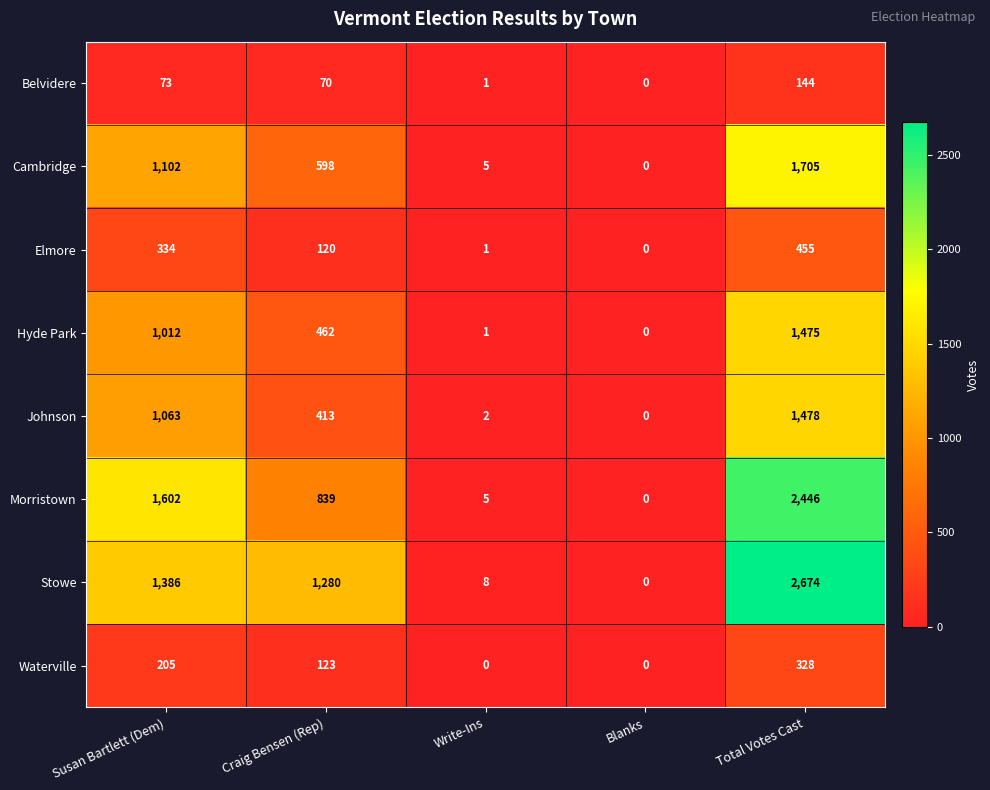

Which label corresponds to the largest value in the chart?

Total Votes Cast